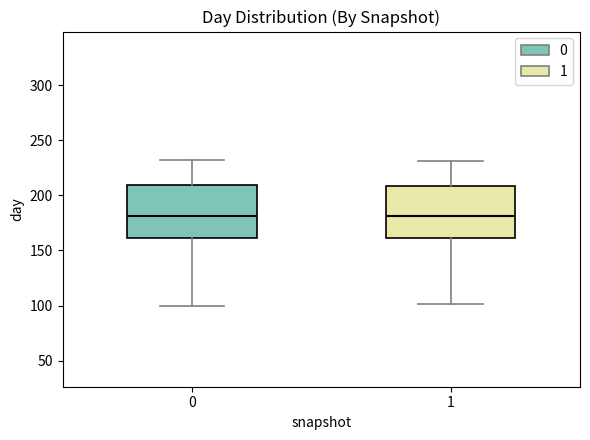

Reading left to right, transcribe this box plot: for each box, give where its median line is, the range the box spans, and where its two whiskers end, as read against the y-axis. The values are not printed on the chart, so give them approximately, as read against the axis.

0: median 180, box 160 to 210, whiskers 100 to 230
1: median 180, box 160 to 210, whiskers 100 to 230